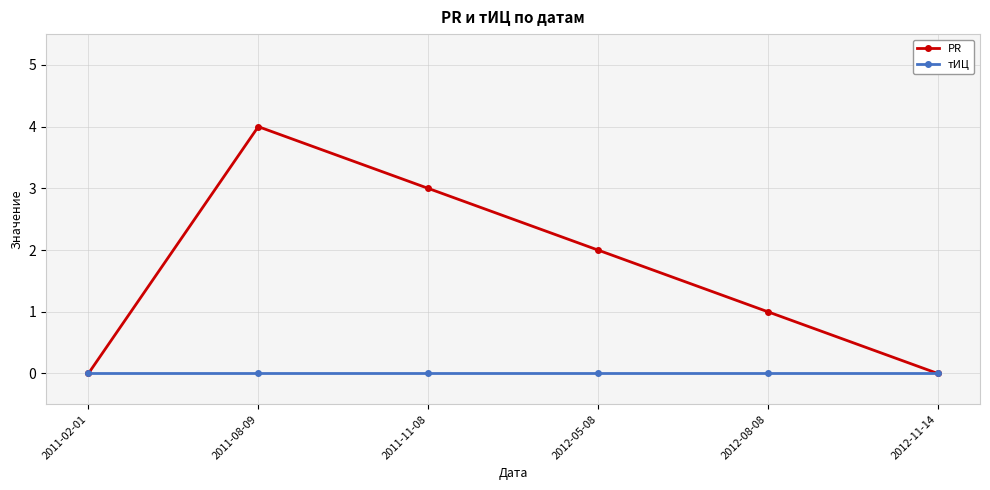

The value of тИЦ at 2012-11-14 is 0. True or false?

True